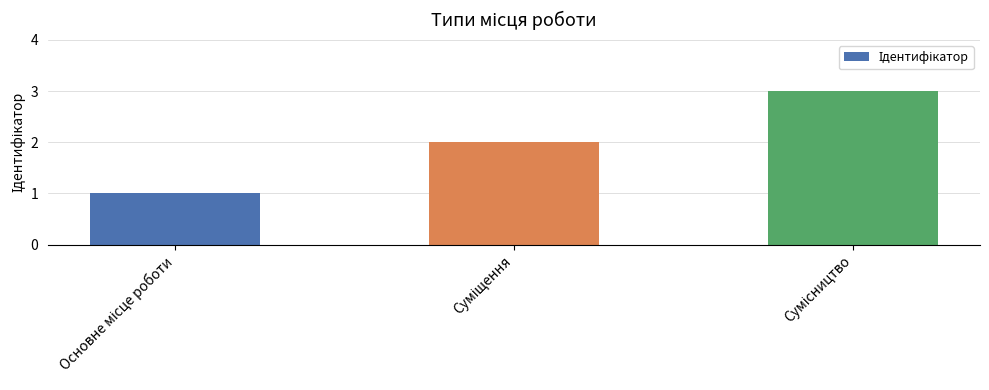

What is the greatest value displayed?

3